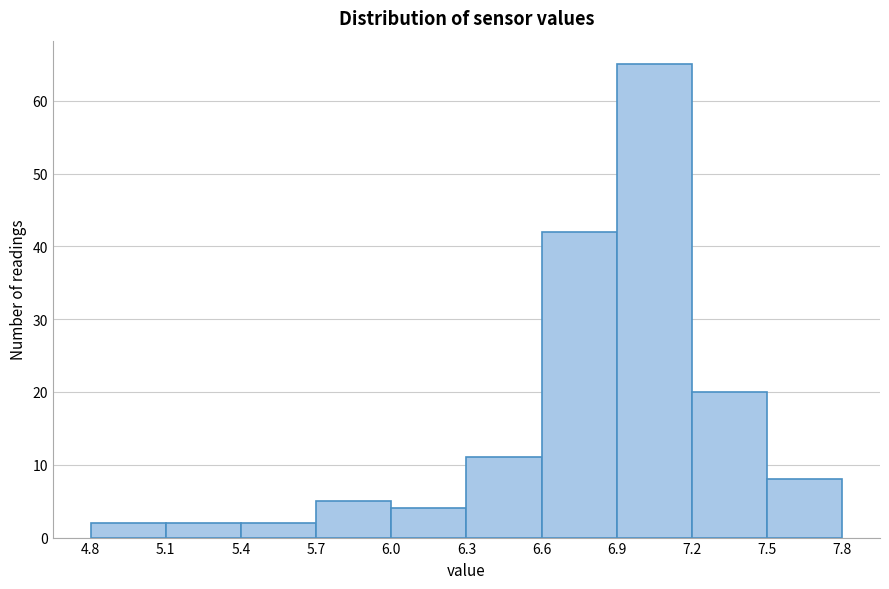

Over which range of the x-axis is the bar tallest?

6.9 to 7.2